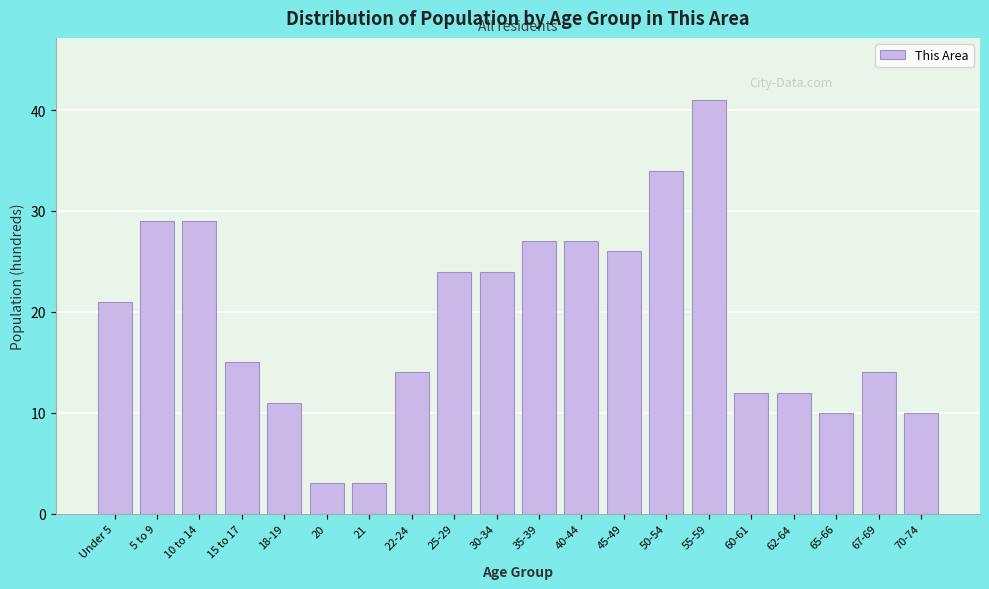

Reading left to right, what are all the values shown in this chart?

Under 5=21	5 to 9=29	10 to 14=29	15 to 17=15	18-19=11	20=3	21=3	22-24=14	25-29=24	30-34=24	35-39=27	40-44=27	45-49=26	50-54=34	55-59=41	60-61=12	62-64=12	65-66=10	67-69=14	70-74=10